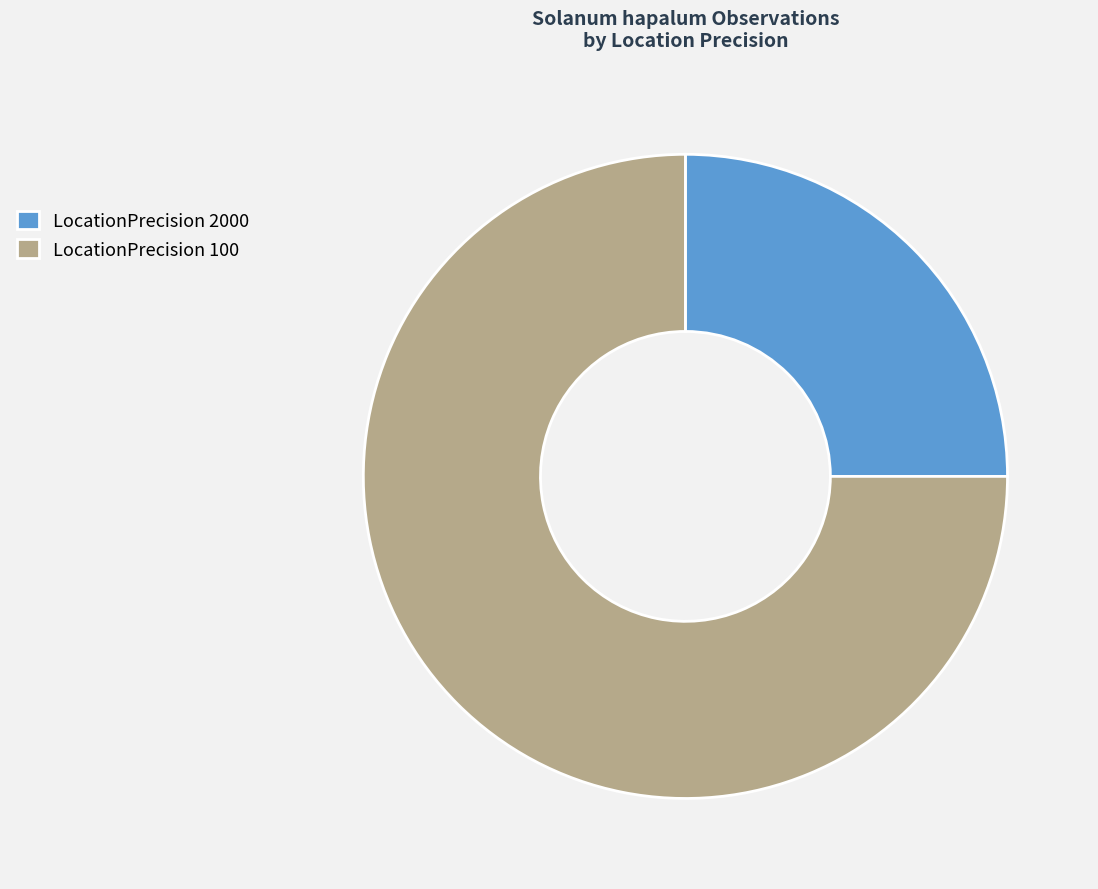

What is the majority slice?

LocationPrecision 100